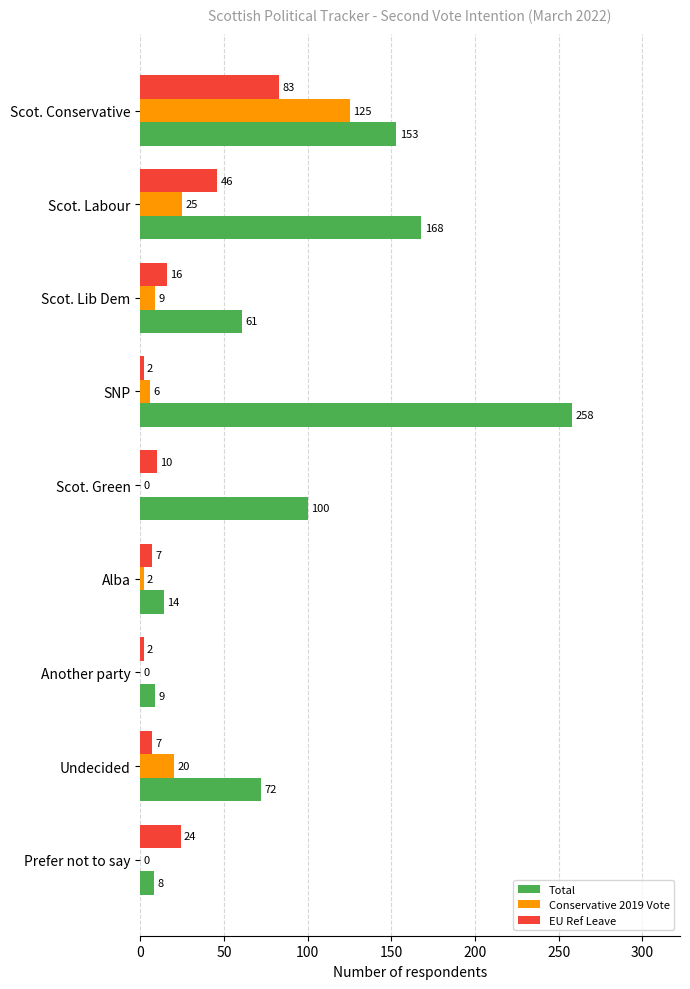

What is the maximum value for EU Ref Leave?

83